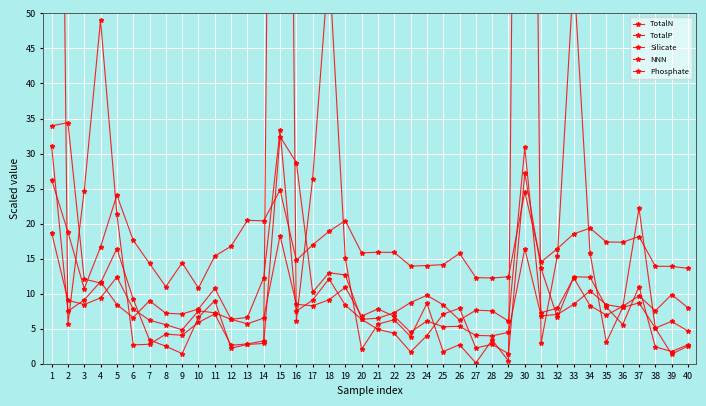

What is the difference between the Silicate values at 31 and 12?

11.4